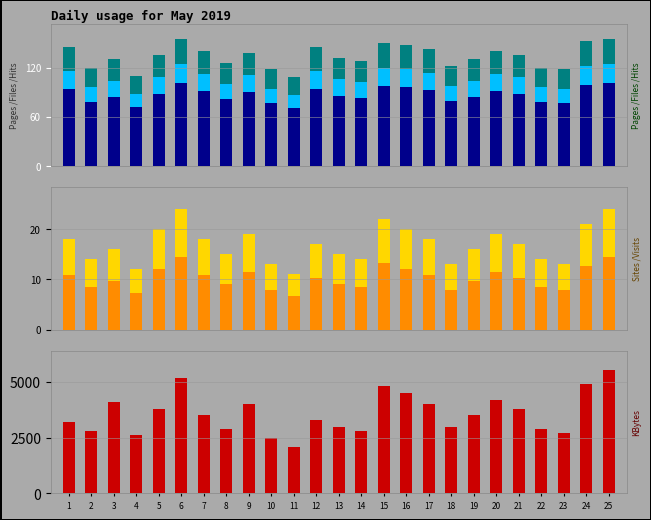

What value does the Hits series have at 12?

145.0